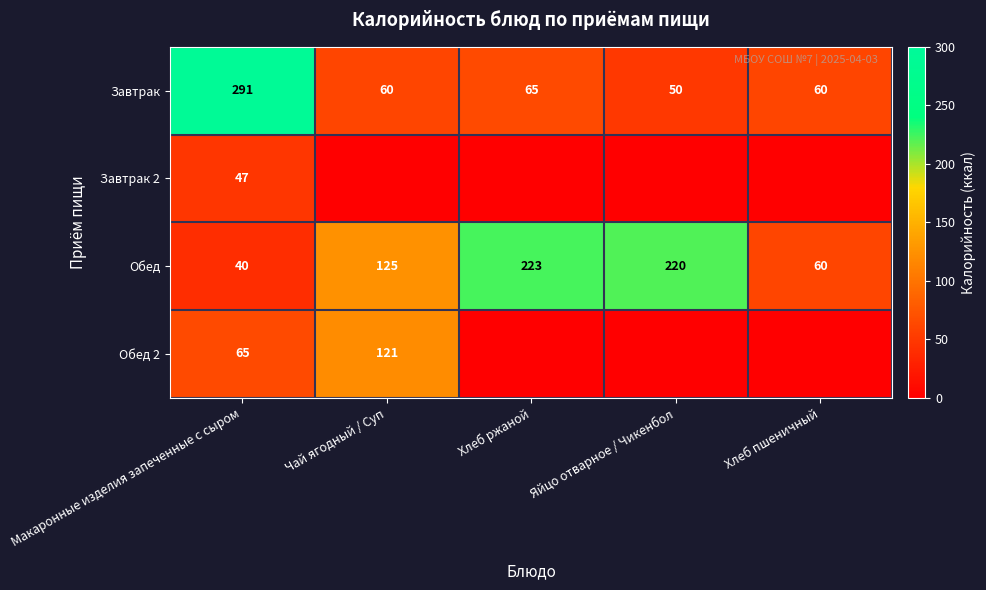

What is the total value across all series at Макаронные изделия запеченные с сыром?

443